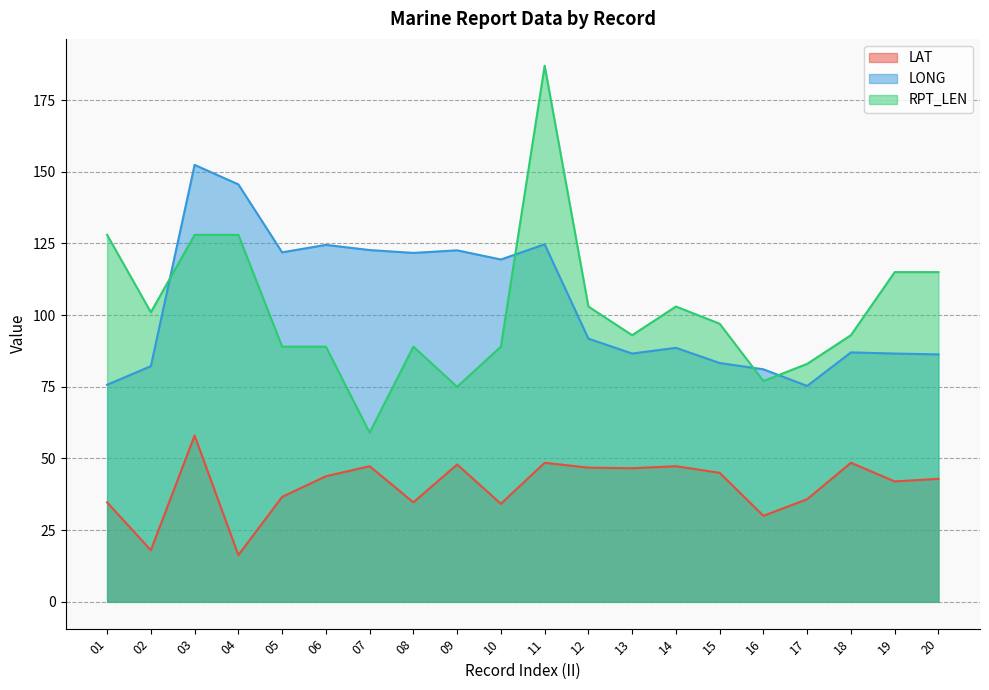

Rank the series by their maximum value, from highest to lowest.

RPT_LEN, LONG, LAT